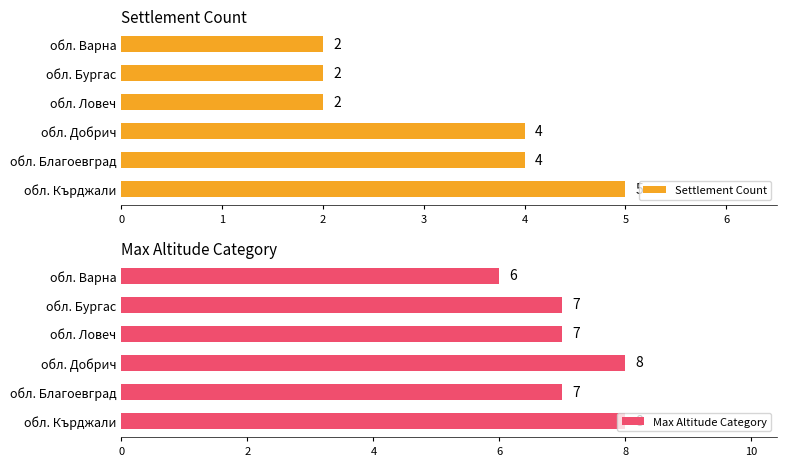

How many Settlement Count values are between 2 and 4?

5